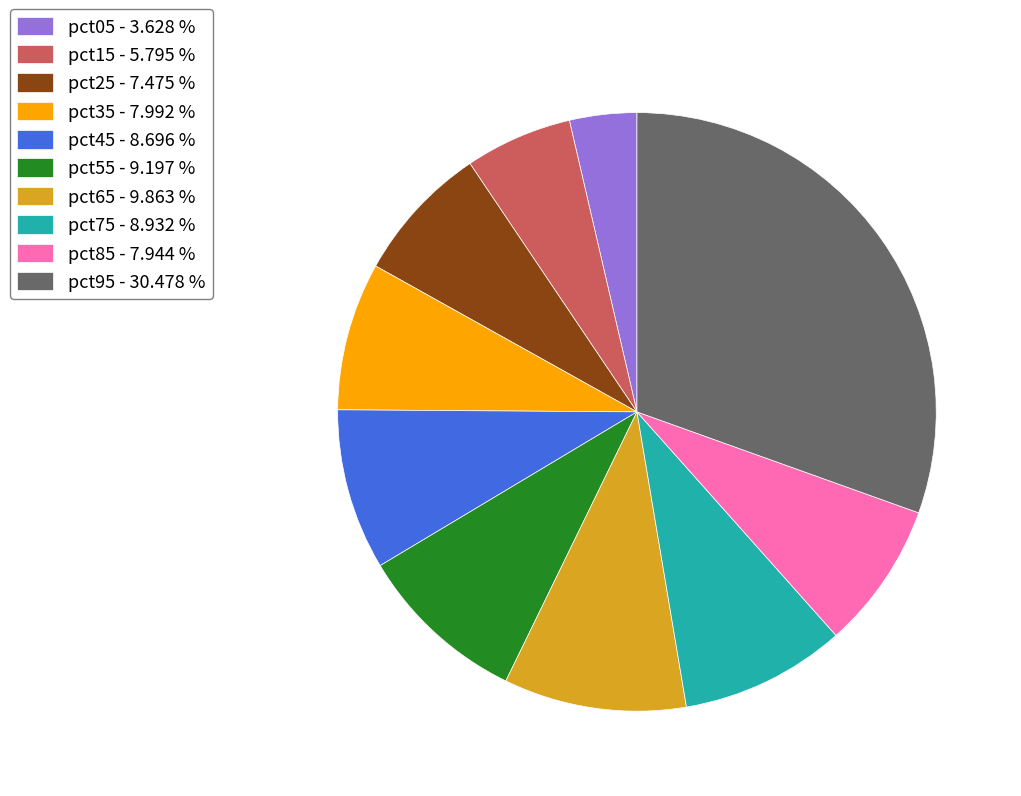

True or false: pct35 accounts for 8% of the total.

True